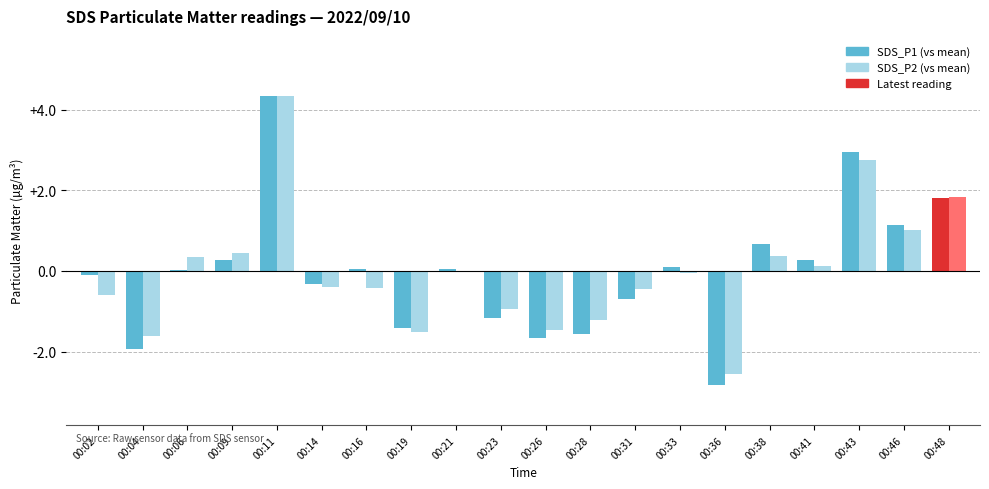

What is the maximum value shown in the chart?

4.3